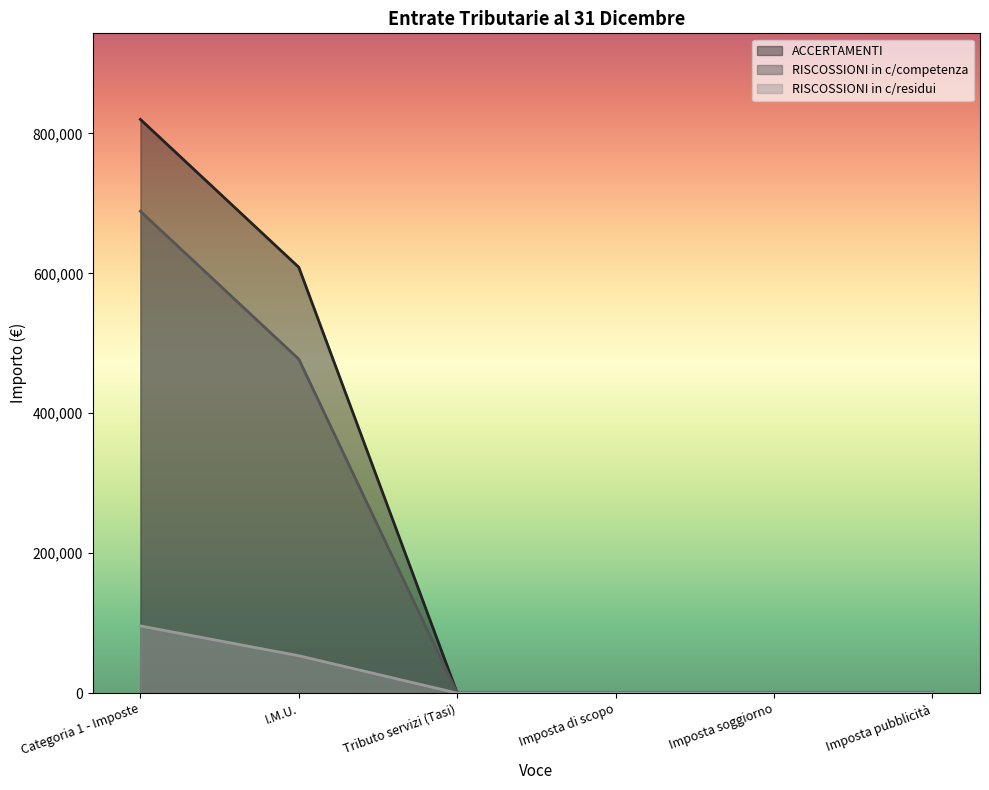

What is the difference between the maximum and minimum values in the ACCERTAMENTI series?

820093.3